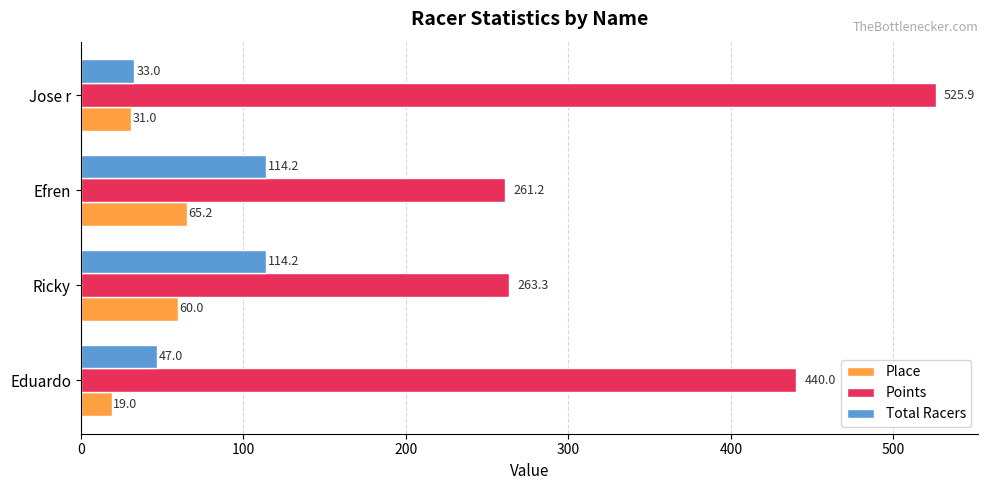

How many series are shown in this chart?

3